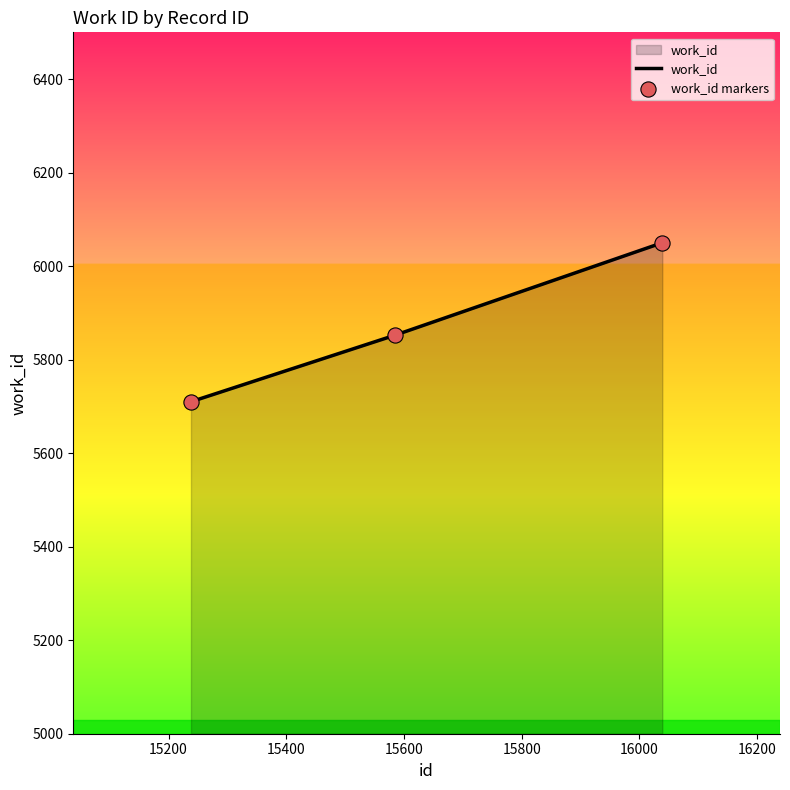

What is the difference between the maximum and minimum values?

340